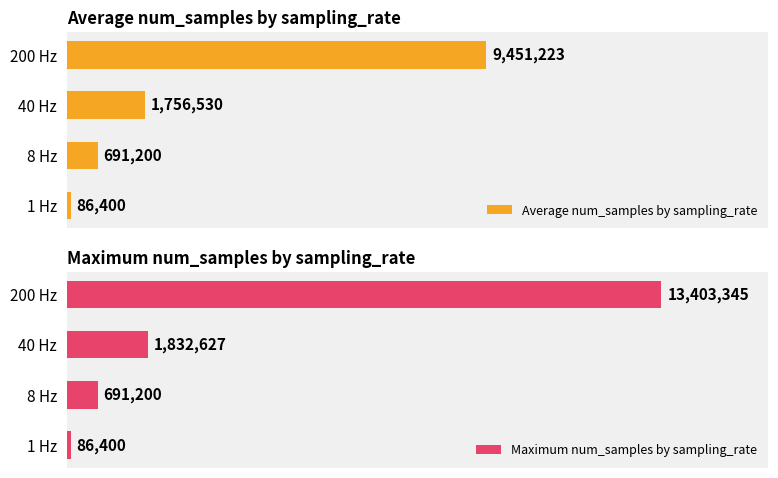

What is the value of the Average num_samples by sampling_rate bar at the 2nd from the left?

691200